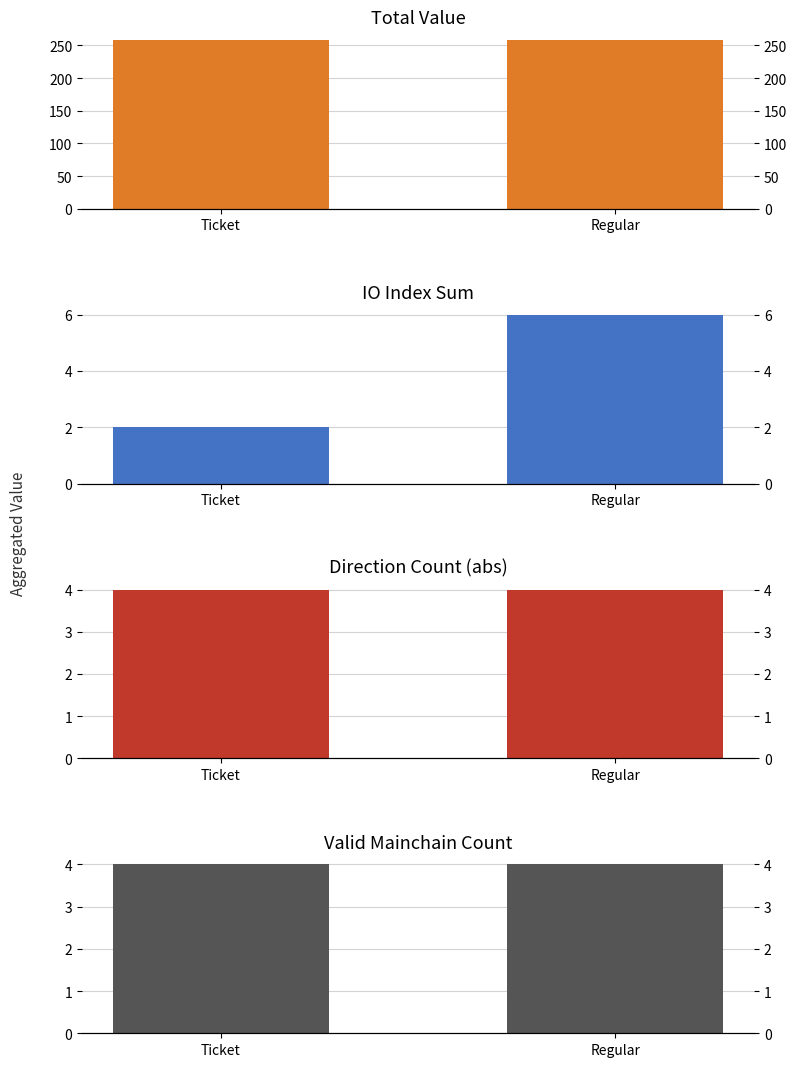

What is the label of the 1st bar from the right?

Regular